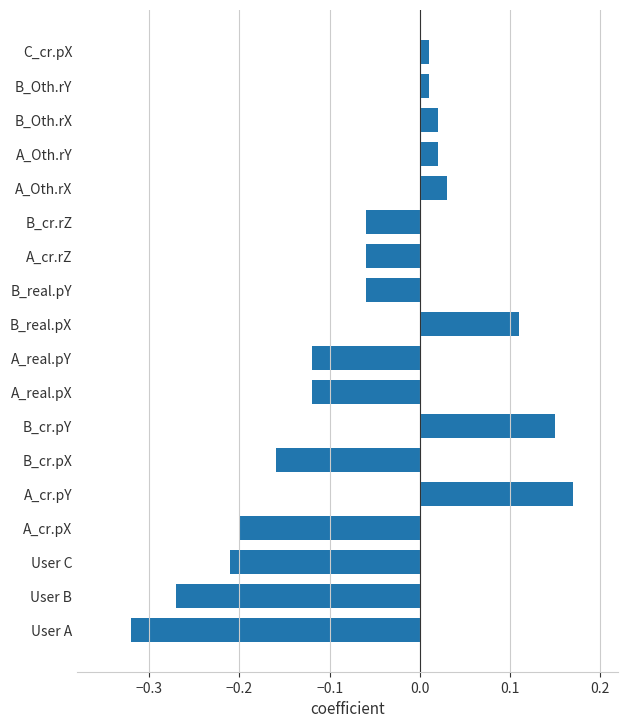

What is the change in value from A_cr.pX to A_cr.pY?

+0.4